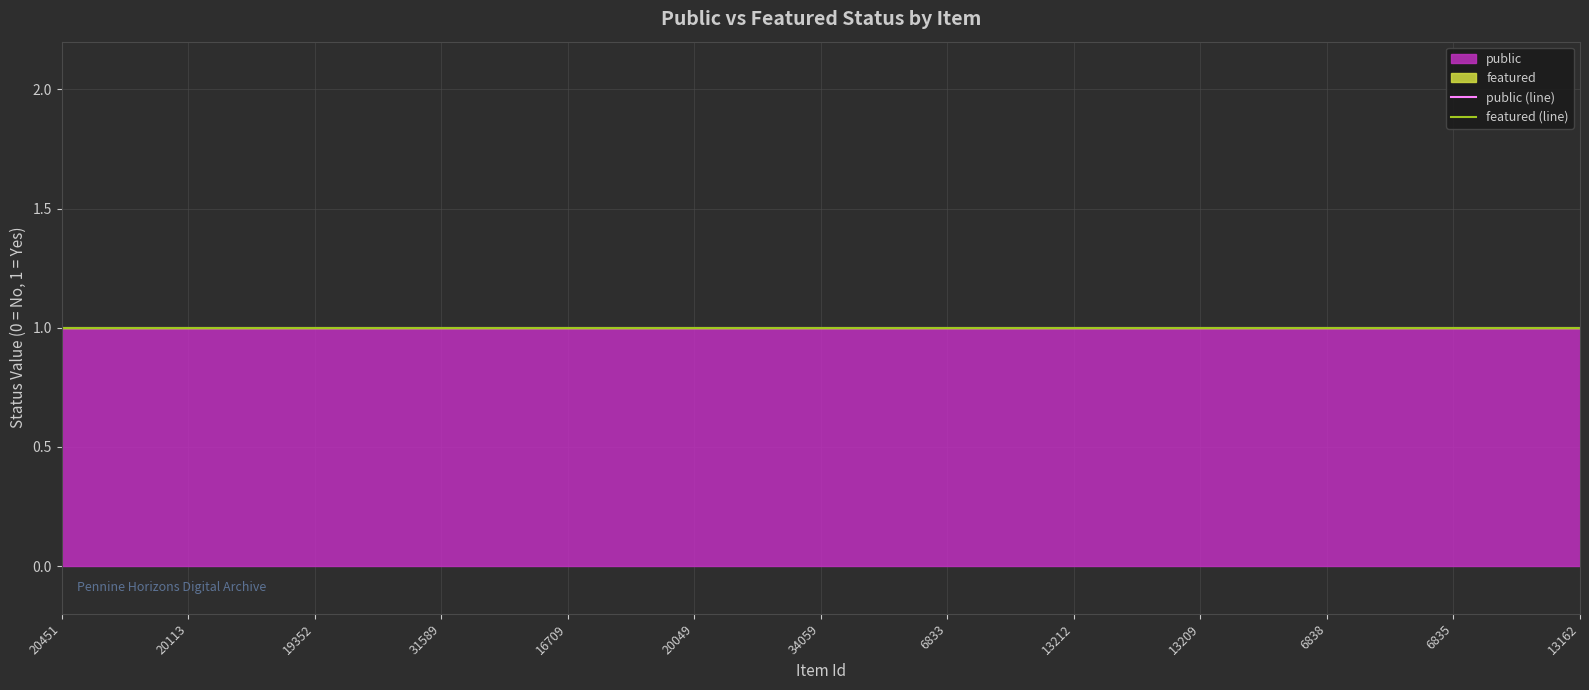

Reading left to right, what are all the values shown in this chart?

public: 20451=1	42914=1	20113=1	16713=1	19352=1	34175=1	31589=1	6113=1	16709=1	20050=1	20049=1	28087=1	34059=1	13210=1	6833=1	6829=1	13212=1	13211=1	13209=1	6836=1	6838=1	6837=1	6835=1	6843=1	13162=1
featured: 20451=0	42914=0	20113=0	16713=0	19352=0	34175=0	31589=0	6113=0	16709=0	20050=0	20049=0	28087=0	34059=0	13210=0	6833=0	6829=0	13212=0	13211=0	13209=0	6836=0	6838=0	6837=0	6835=0	6843=0	13162=0